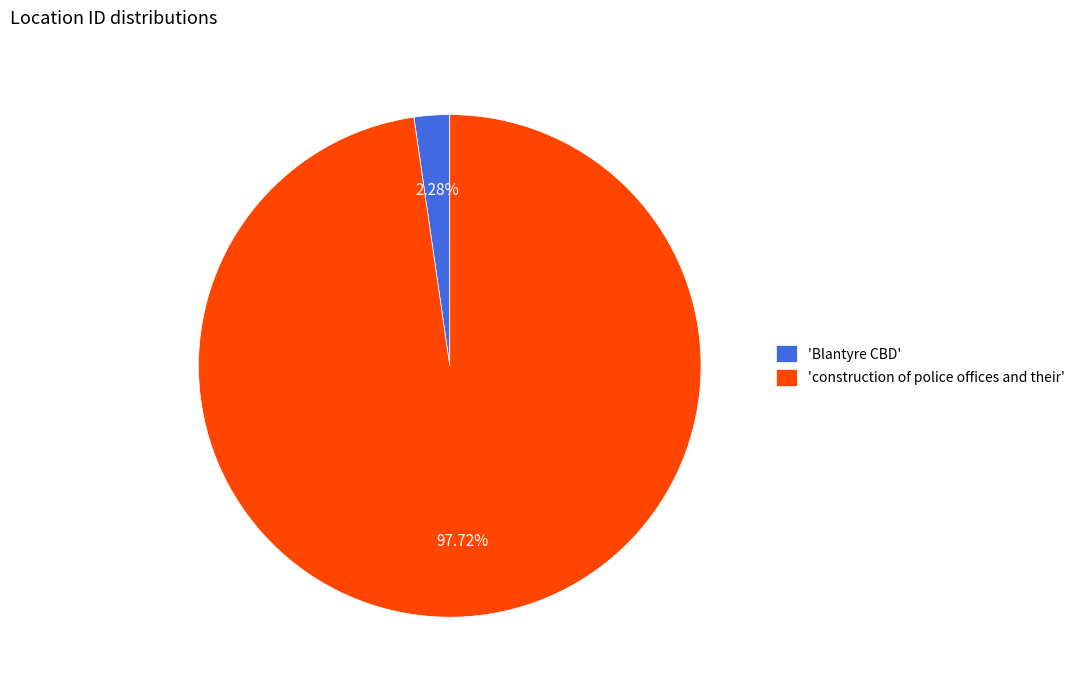

Count the number of slices in the pie.

2